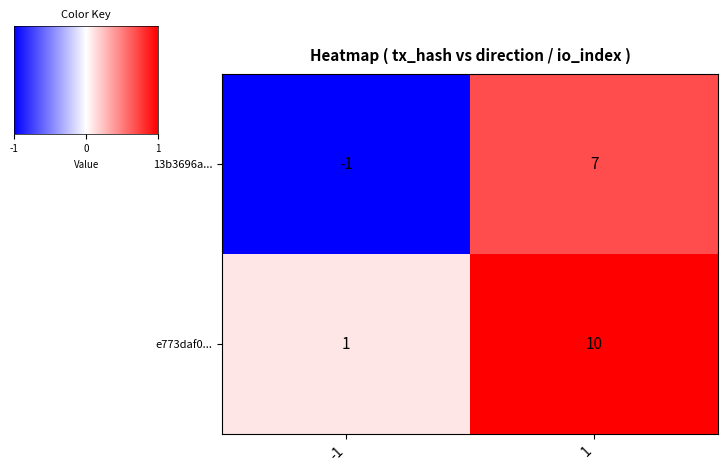

Is it true that 13b3696a... equals -1 at -1?

True